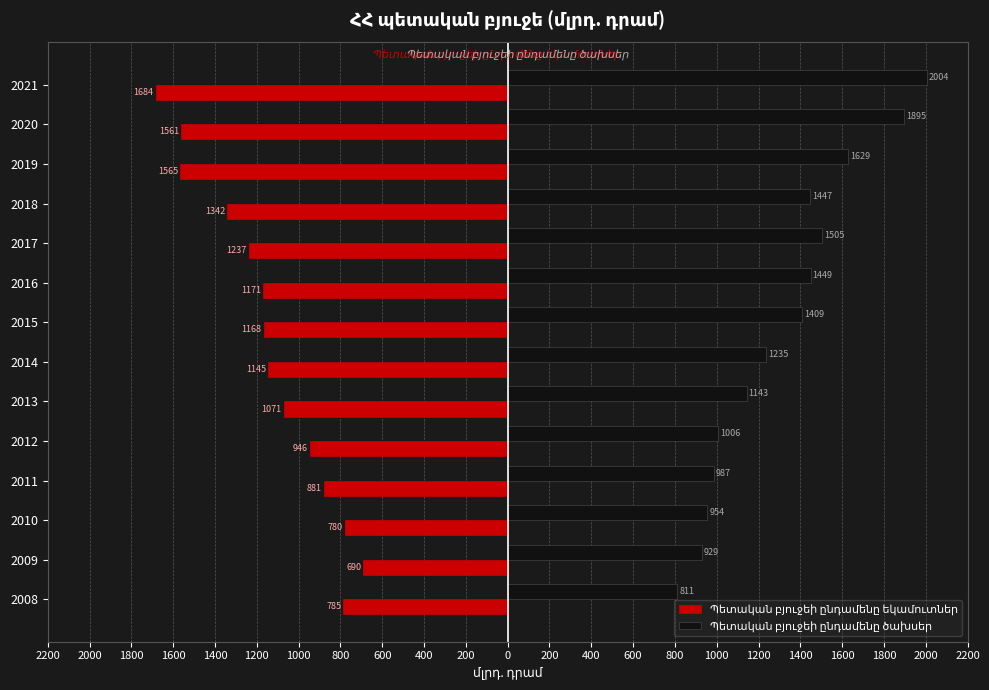

Reading left to right, extract all data points from this chart.

Պետական բյուջեի ընդամենը եկամուտներ: -785.4	-690.0	-780.4	-880.9	-946.2	-1071.4	-1144.8	-1167.7	-1171.1	-1237.2	-1341.7	-1565.5	-1560.7	-1683.8
Պետական բյուջեի ընդամենը ծախսեր: 810.6	929.1	954.3	986.5	1006.1	1142.9	1235.0	1409.0	1449.1	1504.8	1447.1	1629.4	1894.7	2004.3